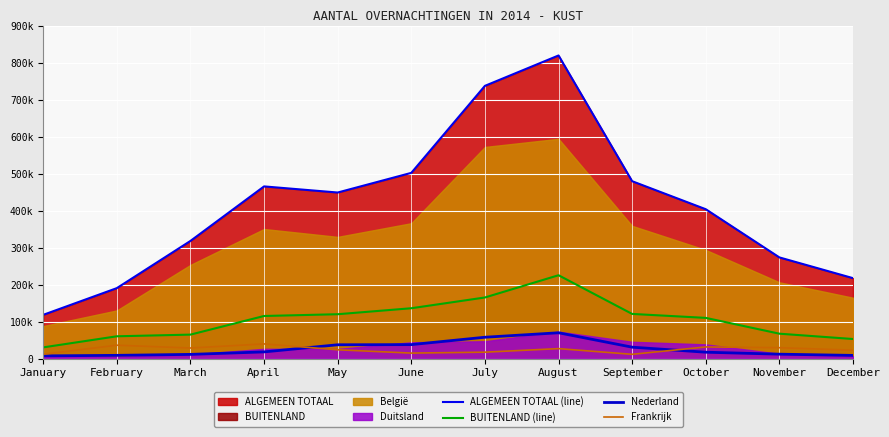

What is the sum of the ALGEMEEN TOTAAL (line) values at October and August?

1222611